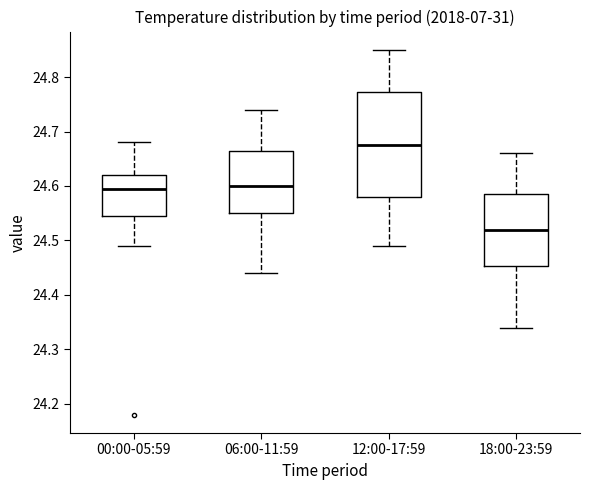

Reading left to right, read every box against the y-axis: the position of its median line, the range the box covers, and the ends of its whiskers. The values are not printed on the chart, so give them approximately, as read against the axis.

00:00-05:59: median 24.60, box 24.55 to 24.62, whiskers 24.49 to 24.68
06:00-11:59: median 24.60, box 24.55 to 24.67, whiskers 24.44 to 24.74
12:00-17:59: median 24.68, box 24.58 to 24.77, whiskers 24.49 to 24.85
18:00-23:59: median 24.52, box 24.45 to 24.59, whiskers 24.34 to 24.66